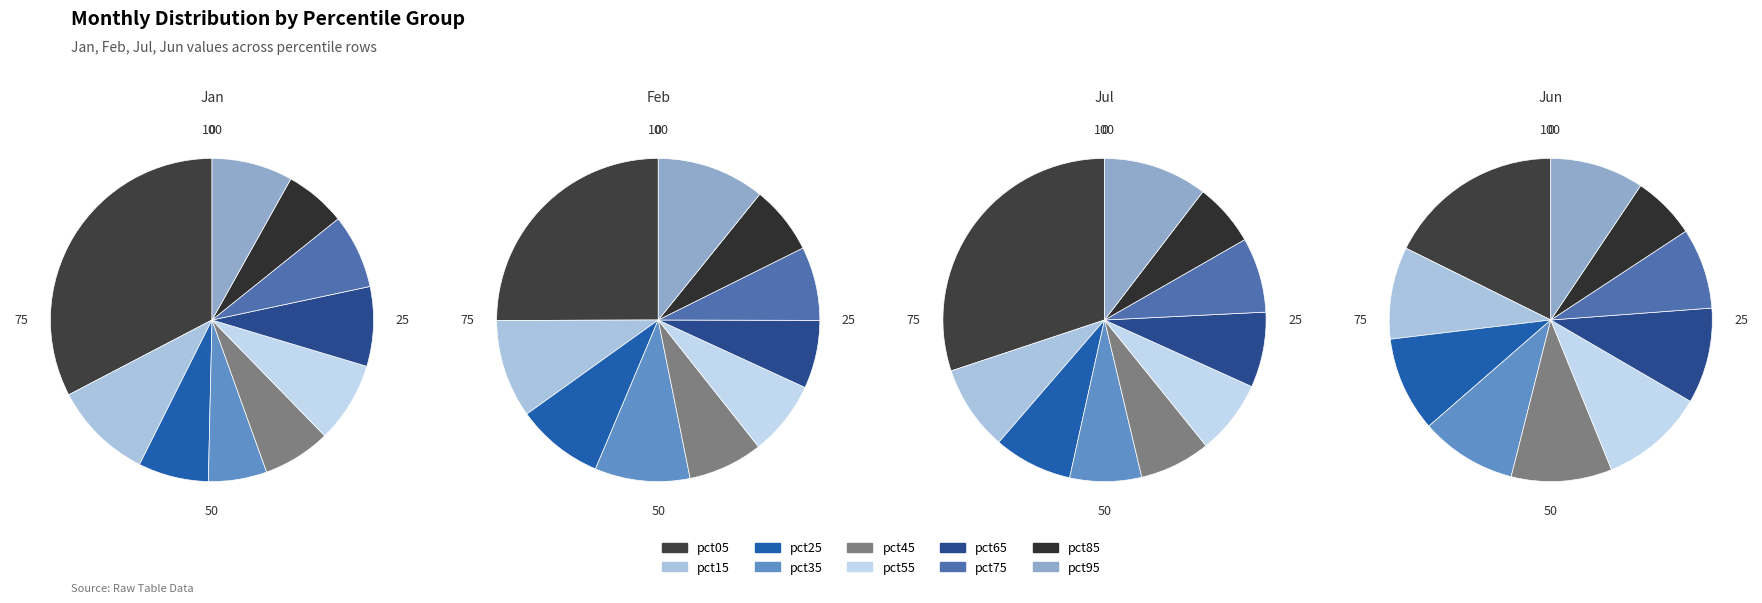

Does any single category account for the majority?

No